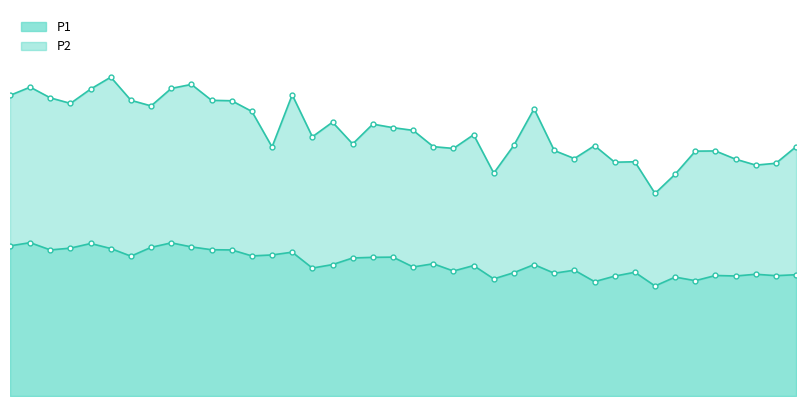

At which category does P1 reach its first local peak?

1